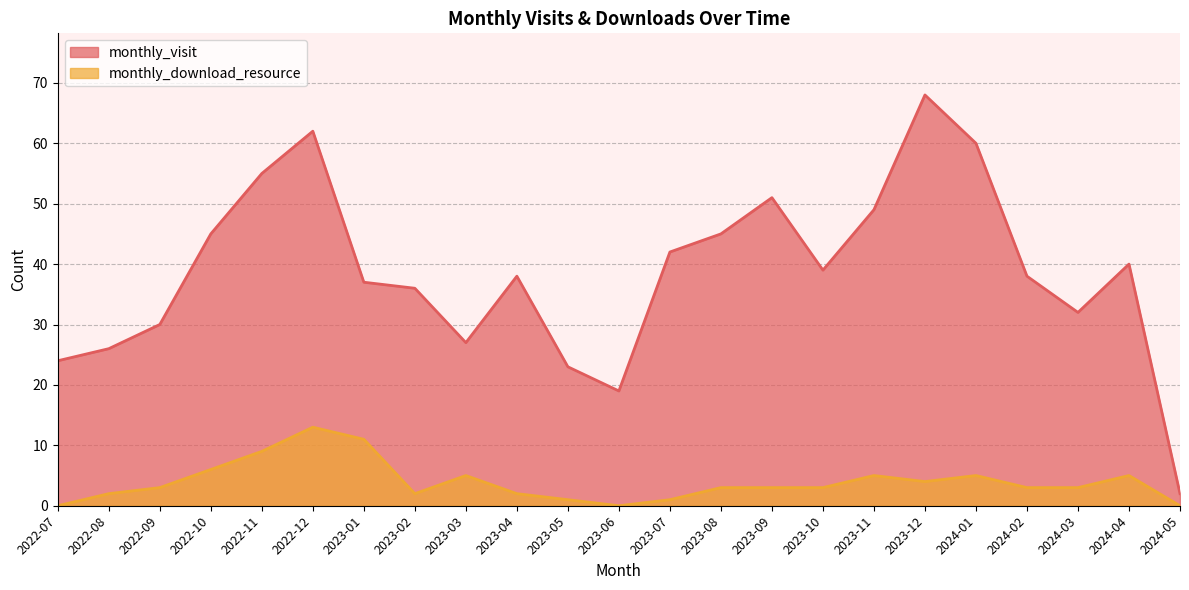

Which series has the largest range (max minus min)?

monthly_visit